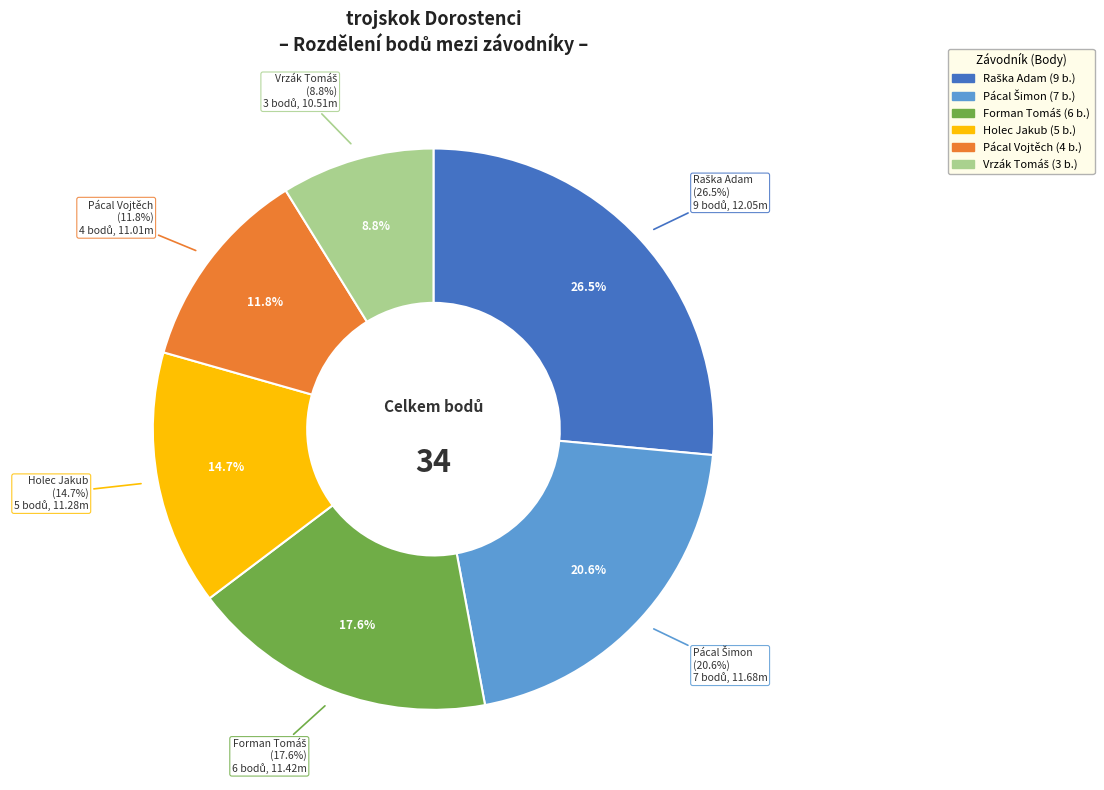

Which category has the smallest portion of the pie?

Vrzák Tomáš